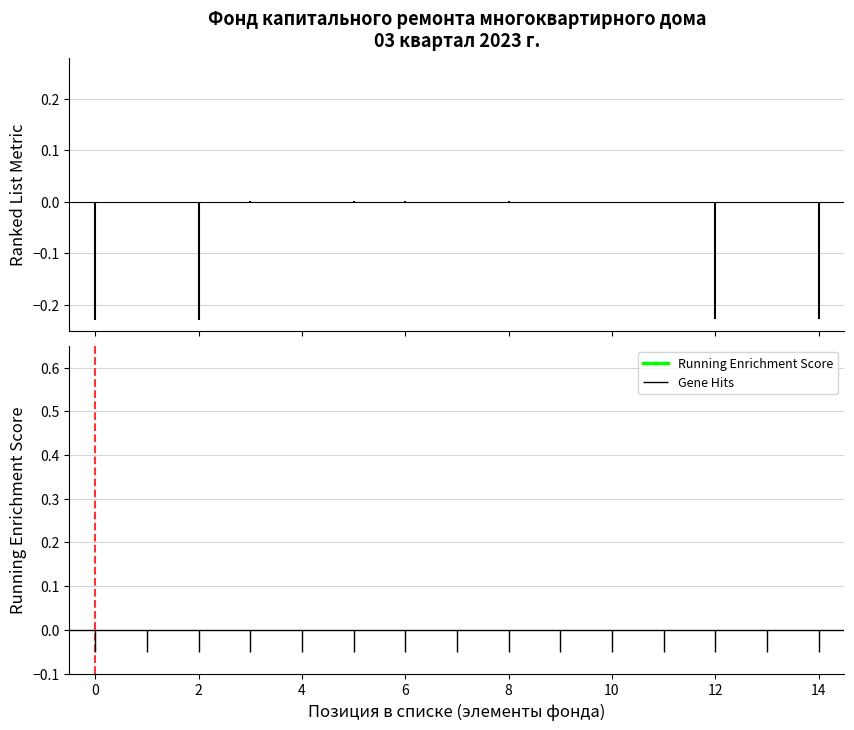

True or false: there are more than 1 points higher than both neighbors.

False